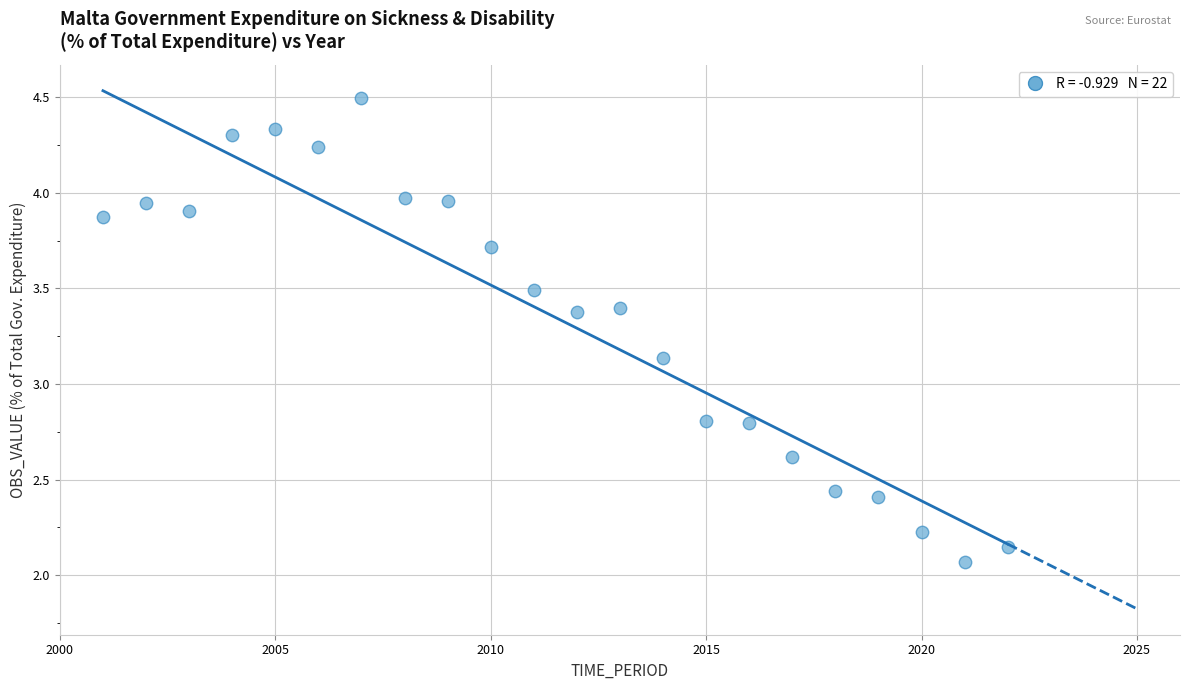

What is the range of X values (max minus min)?

21.0